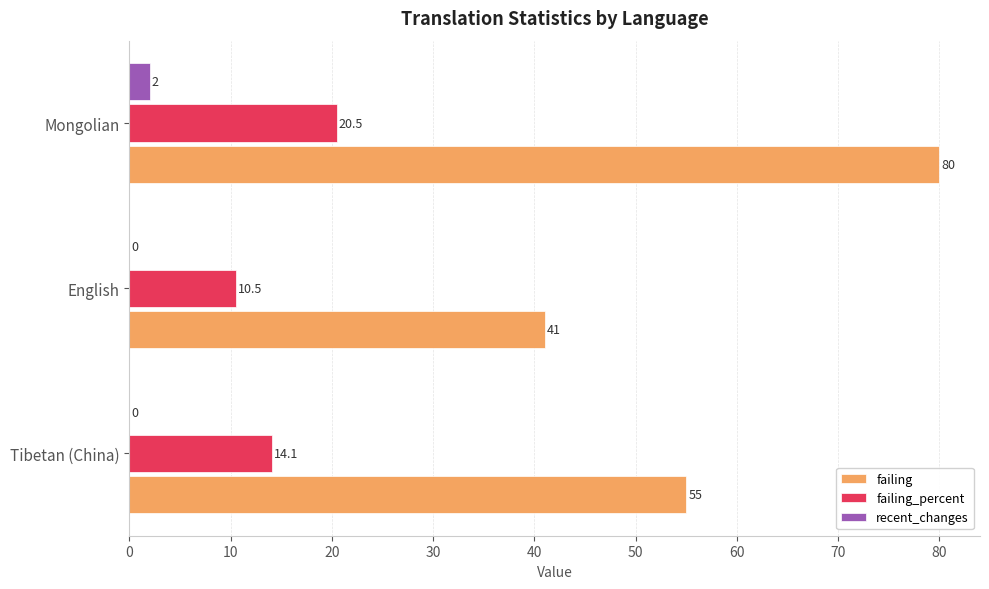

The value of failing_percent at English is 10.5. True or false?

True